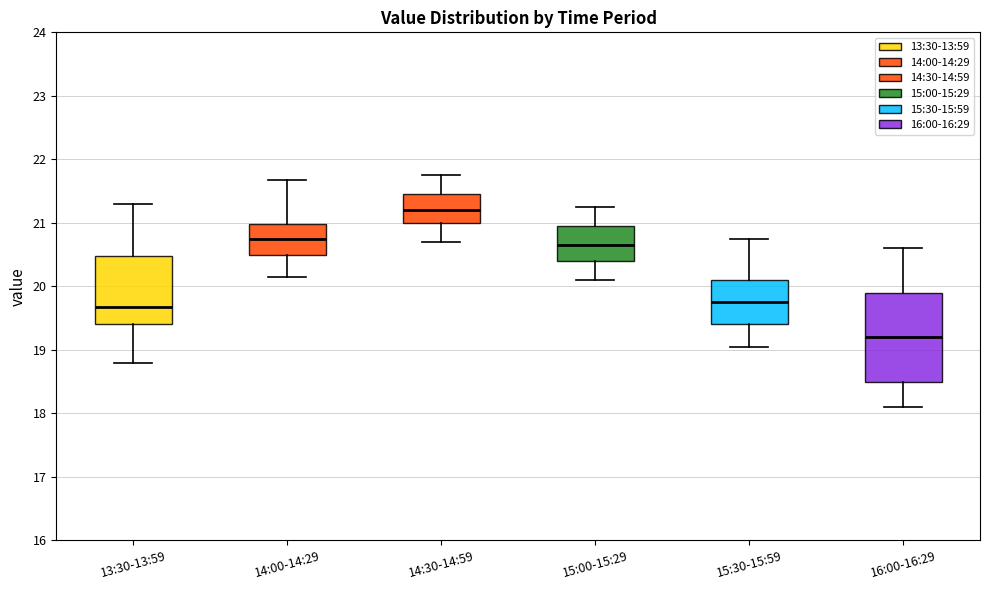

Which box's median line is the lowest?

16:00-16:29